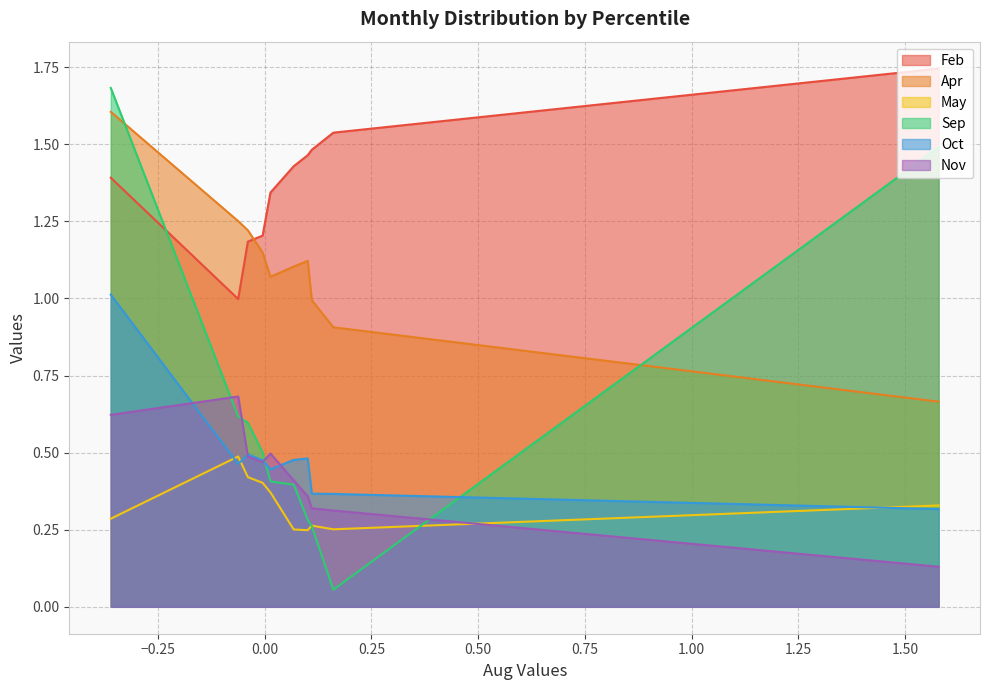

Between pct35 and pct45, which series saw the biggest shift?

Sep